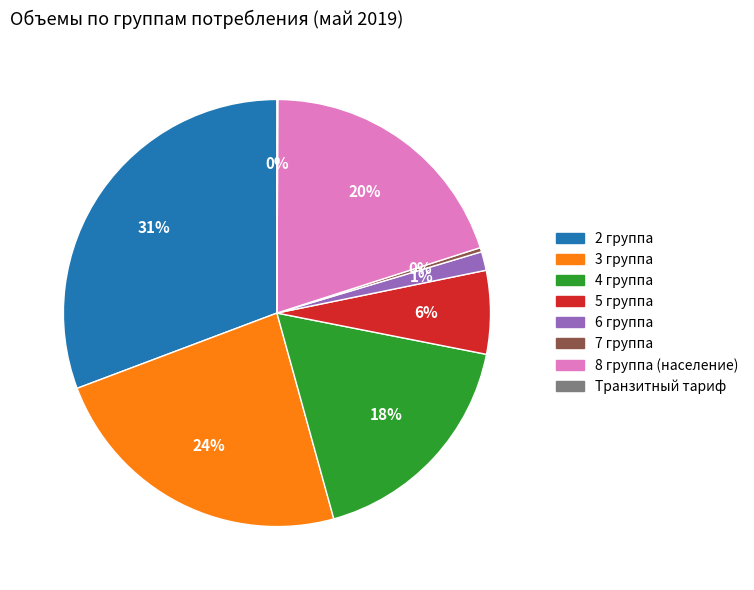

Which slice is the largest?

2 группа